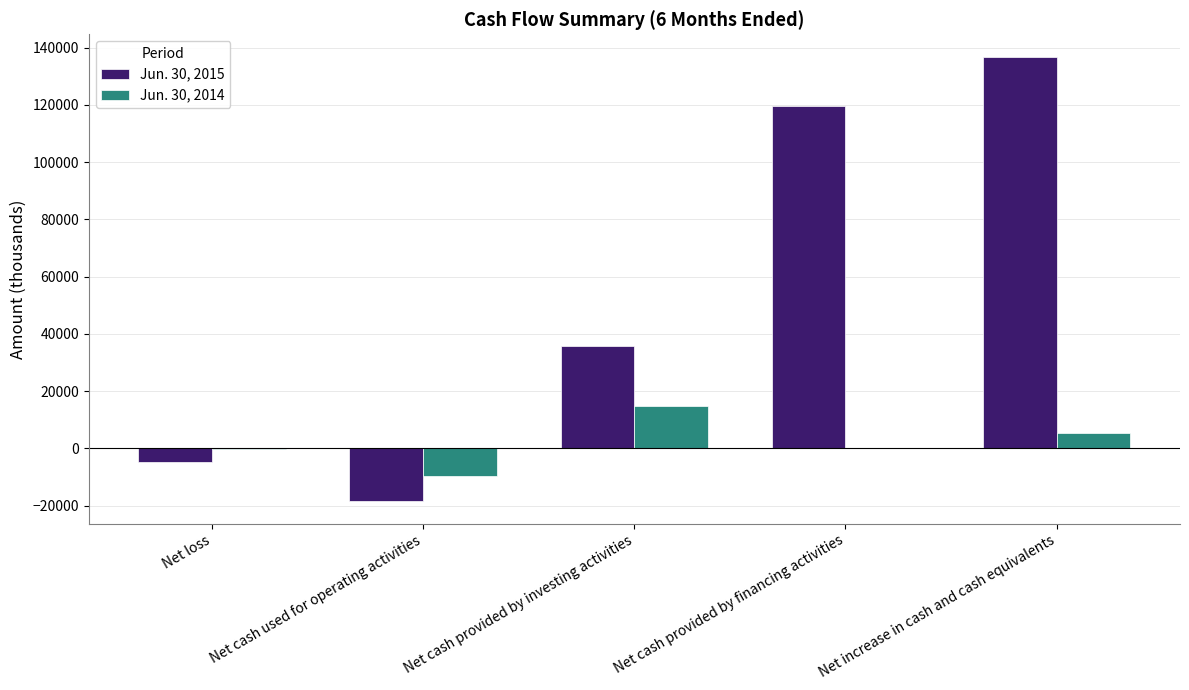

At which category is the sum across all series the highest?

Net increase in cash and cash equivalents